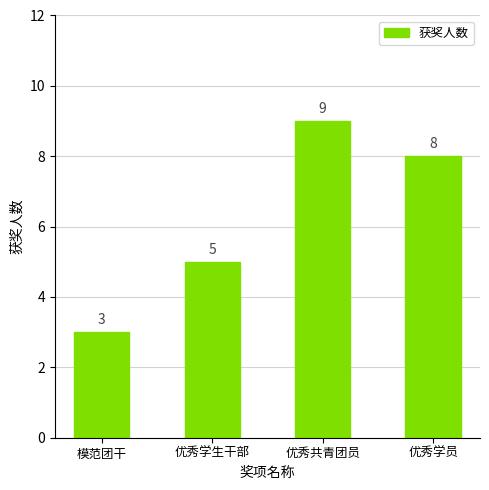

Reading right to left, extract all data points from this chart.

优秀学员=8	优秀共青团员=9	优秀学生干部=5	模范团干=3